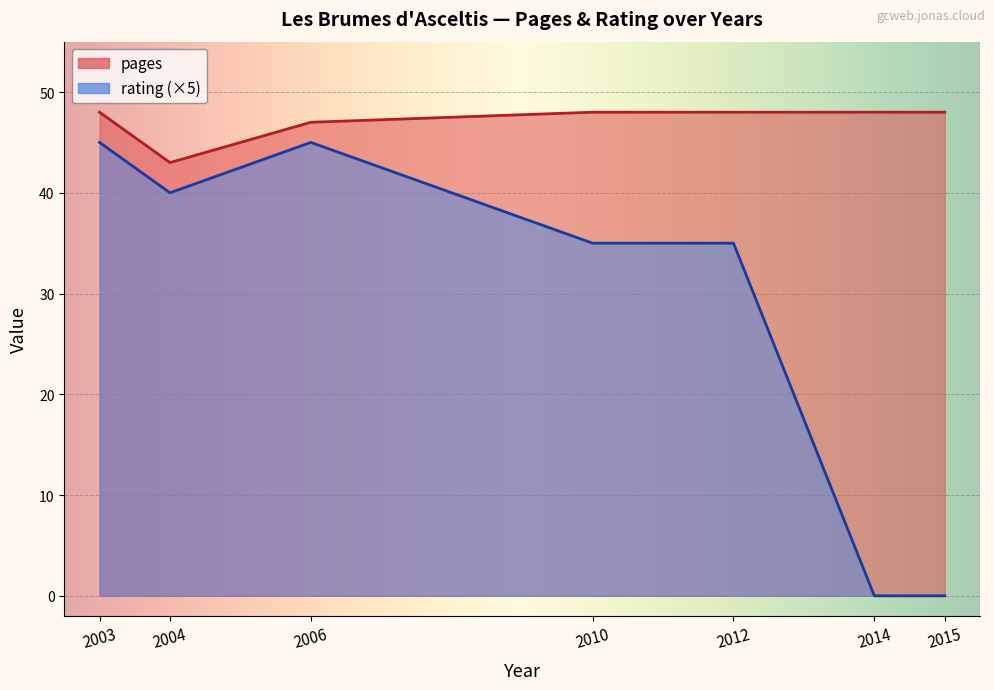

At how many categories does at least one series exceed 2?

7